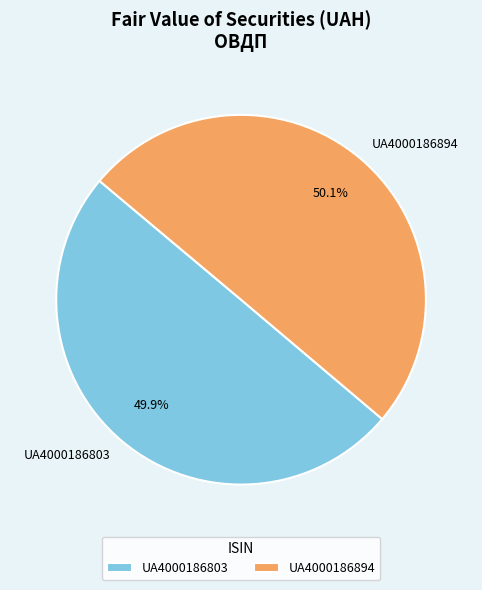

What is the total percentage of UA4000186894 and UA4000186803?

100.0%